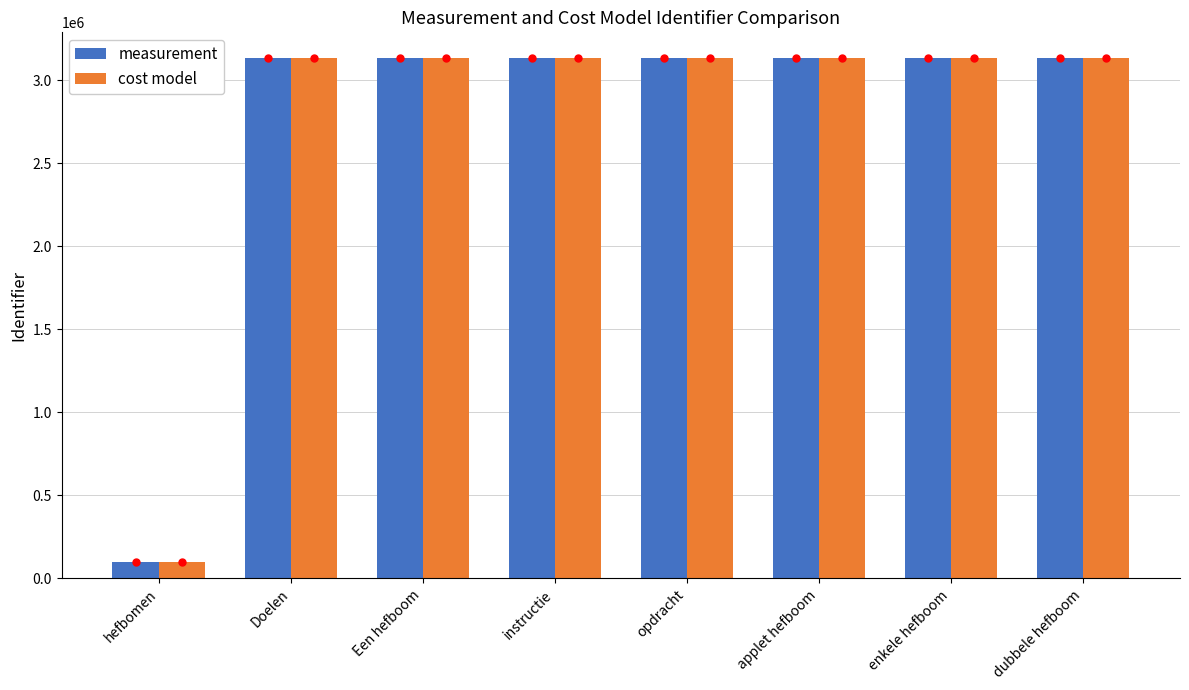

What position from the right is opdracht?

4